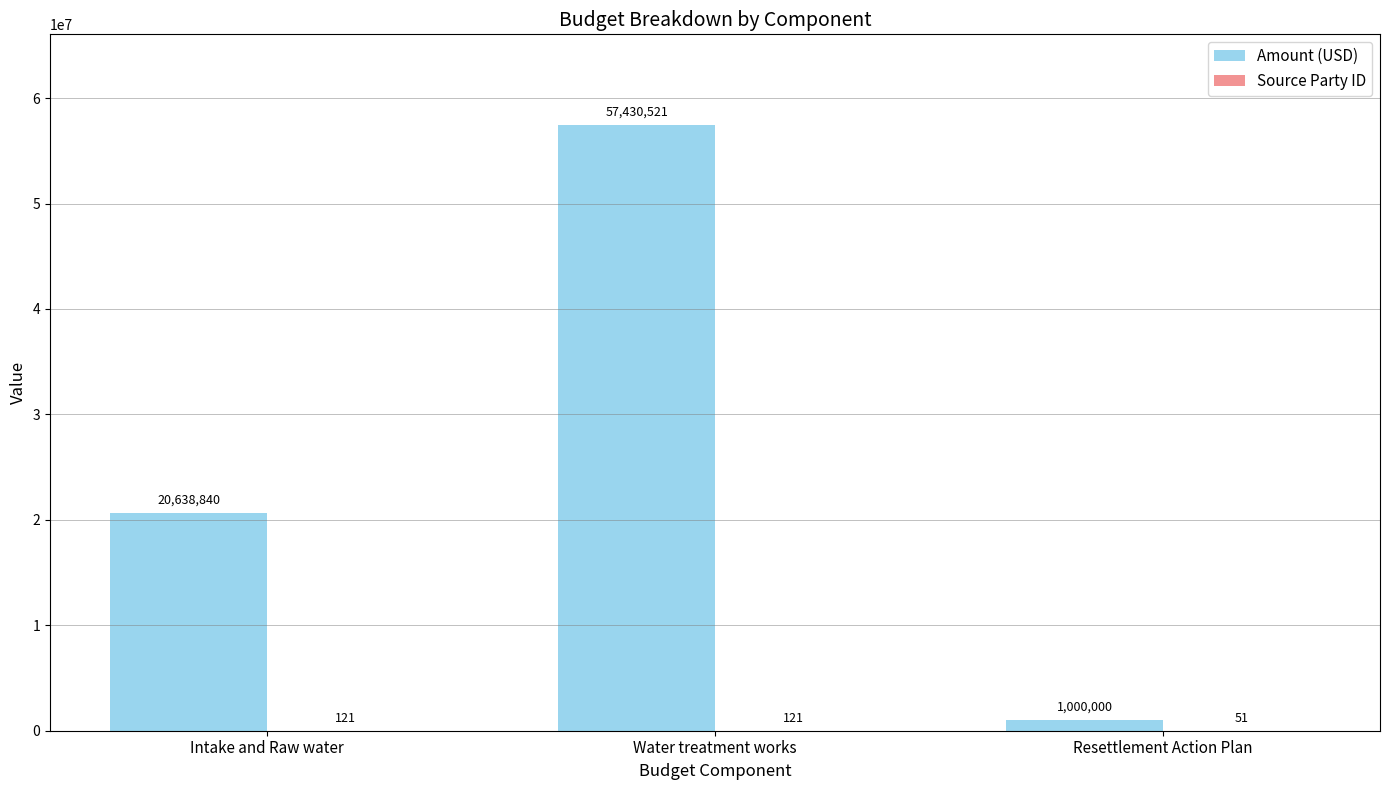

Between Water treatment works and Resettlement Action Plan, which series saw the biggest shift?

Amount (USD)